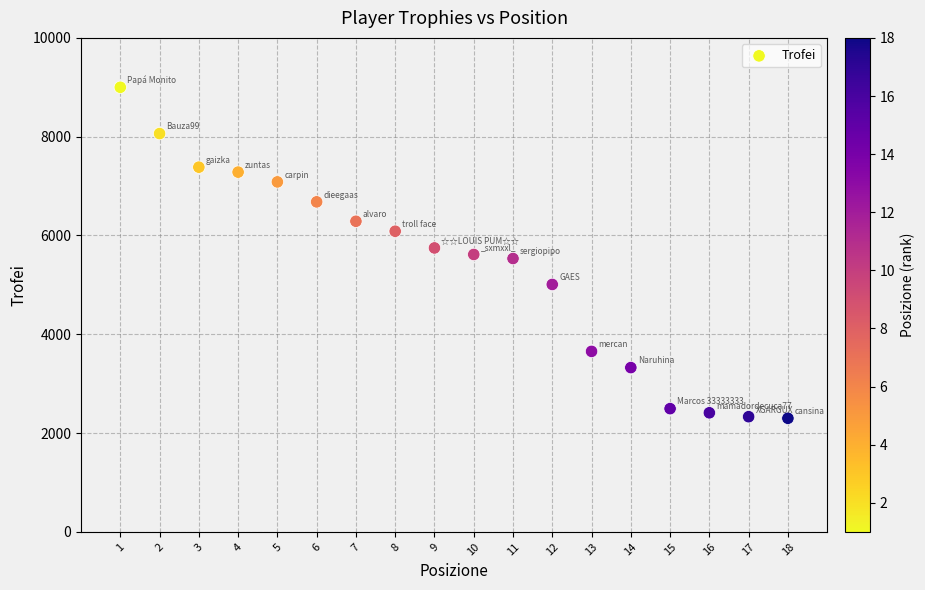

What is the range of Y values (max minus min)?

6700